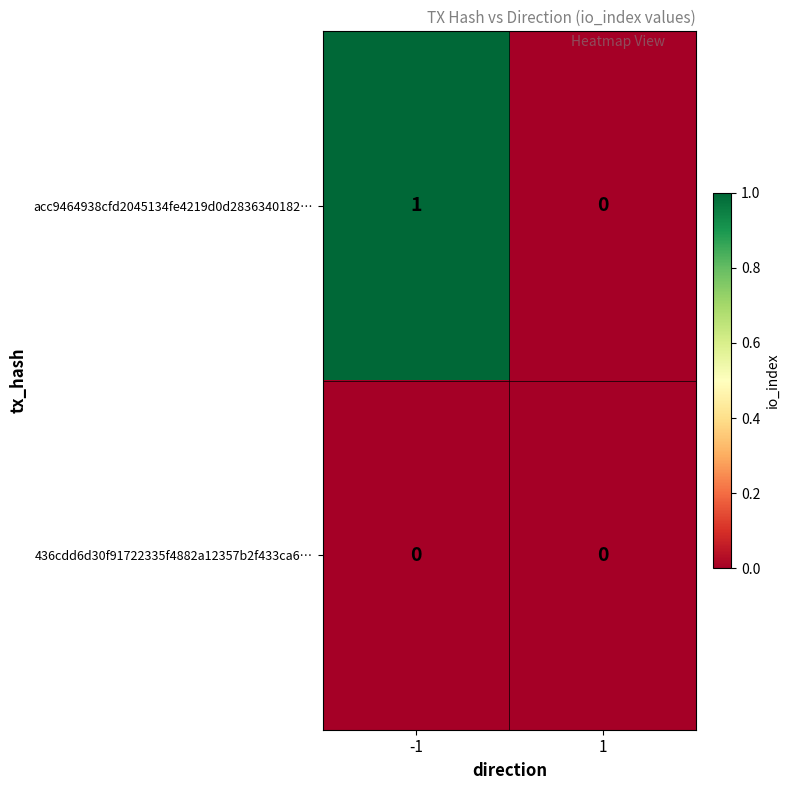

The value of 436cdd6d30f91722335f4882a12357b2f433ca6… at 1 is 0. True or false?

True